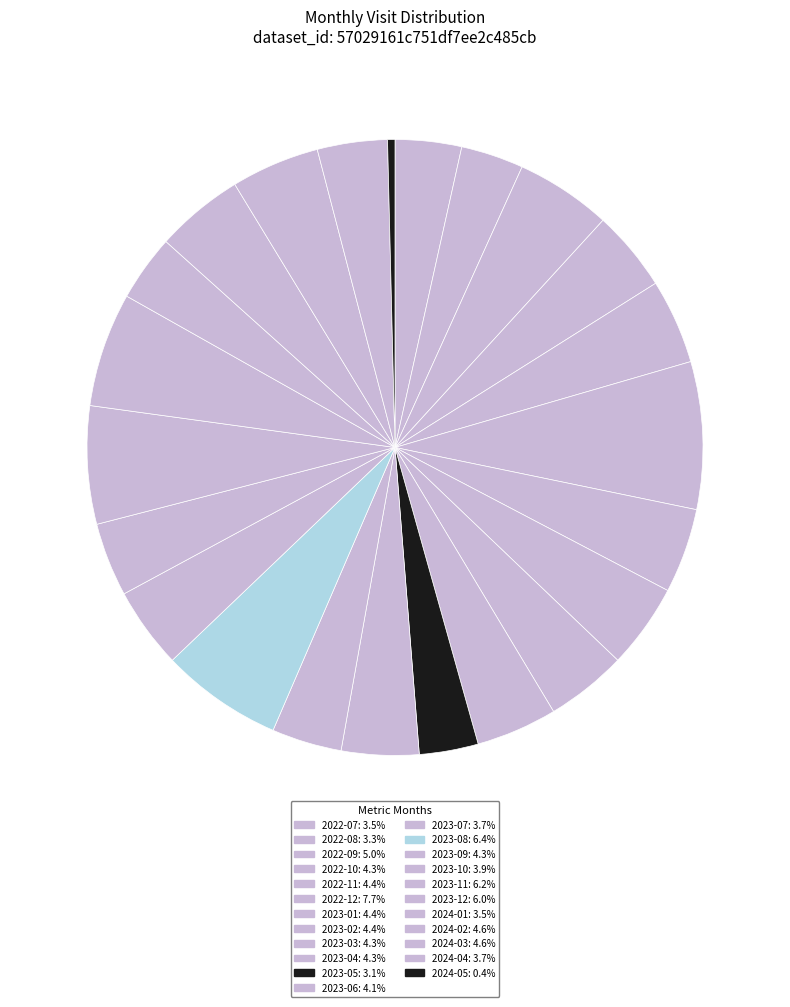

Is there a majority slice in this chart?

No